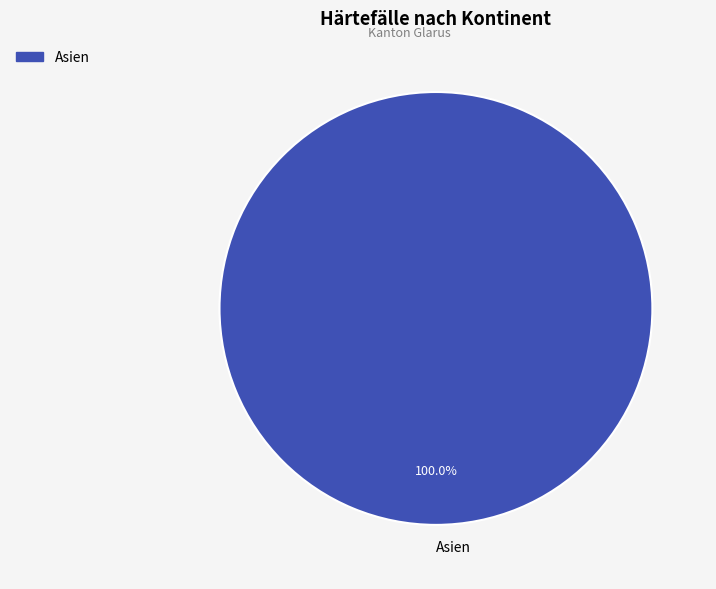

Is Asien the majority of the pie?

Yes